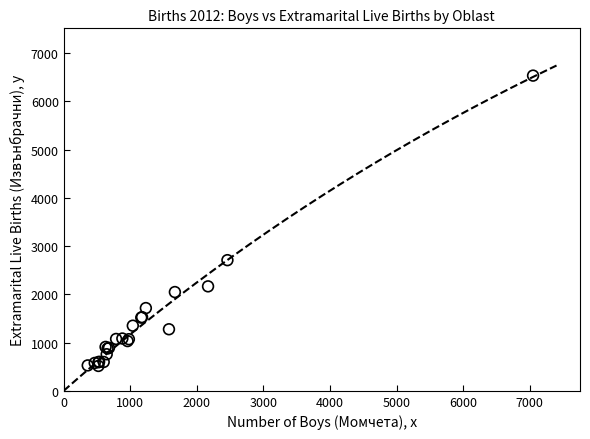

What Y value in the scatter plot is closest to 3524?

2708